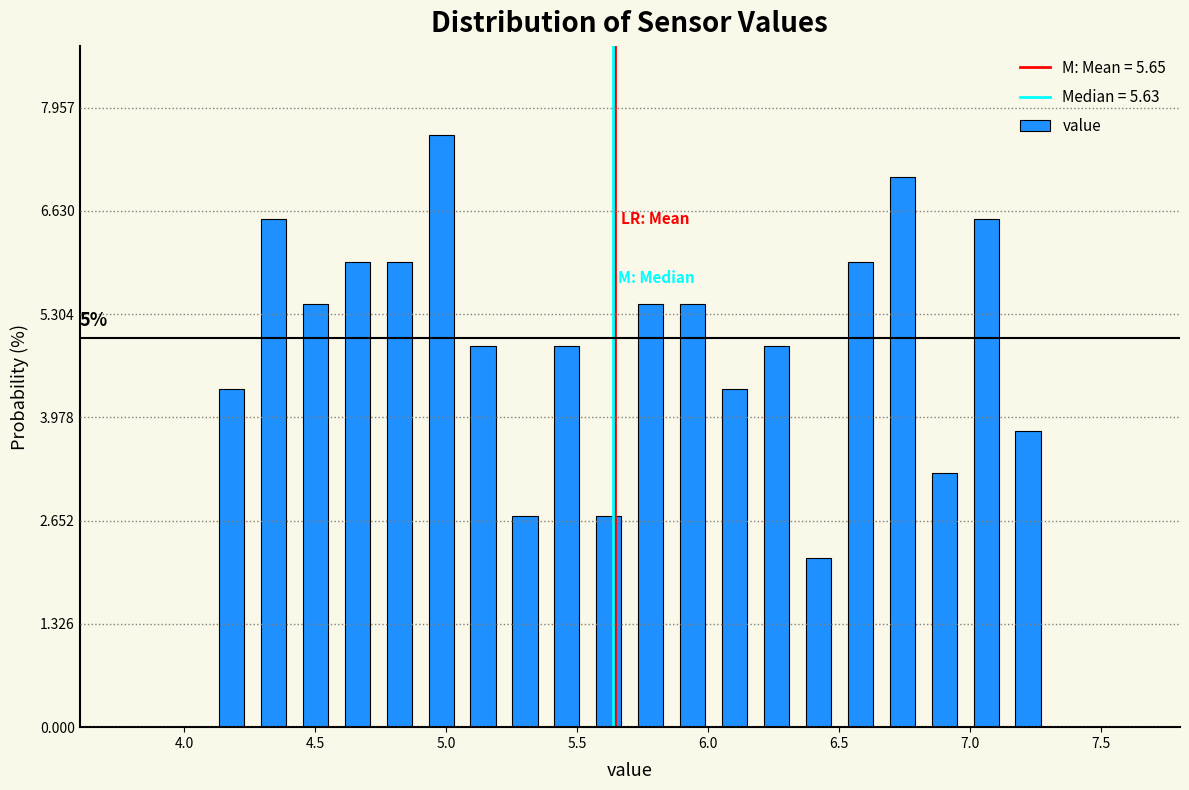

Around what value on the x-axis is the tallest bar? Give the approximate position of its centre, as read against the axis.

5.00